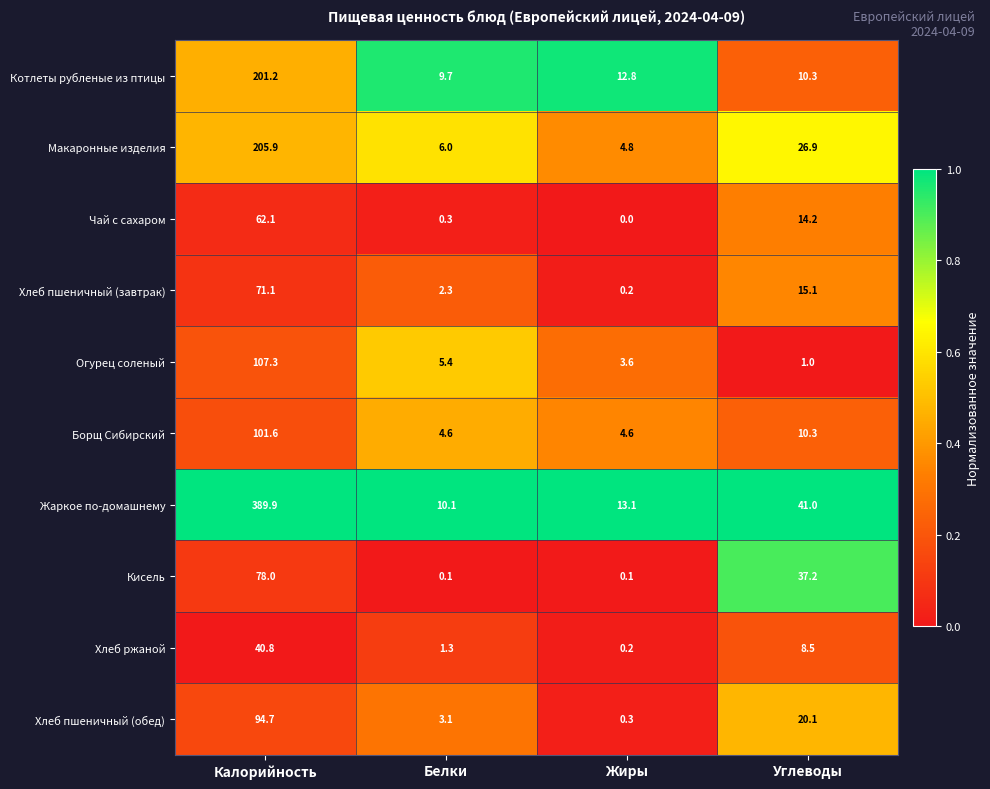

Between Калорийность and Белки, which series saw the biggest shift?

Жаркое по-домашнему